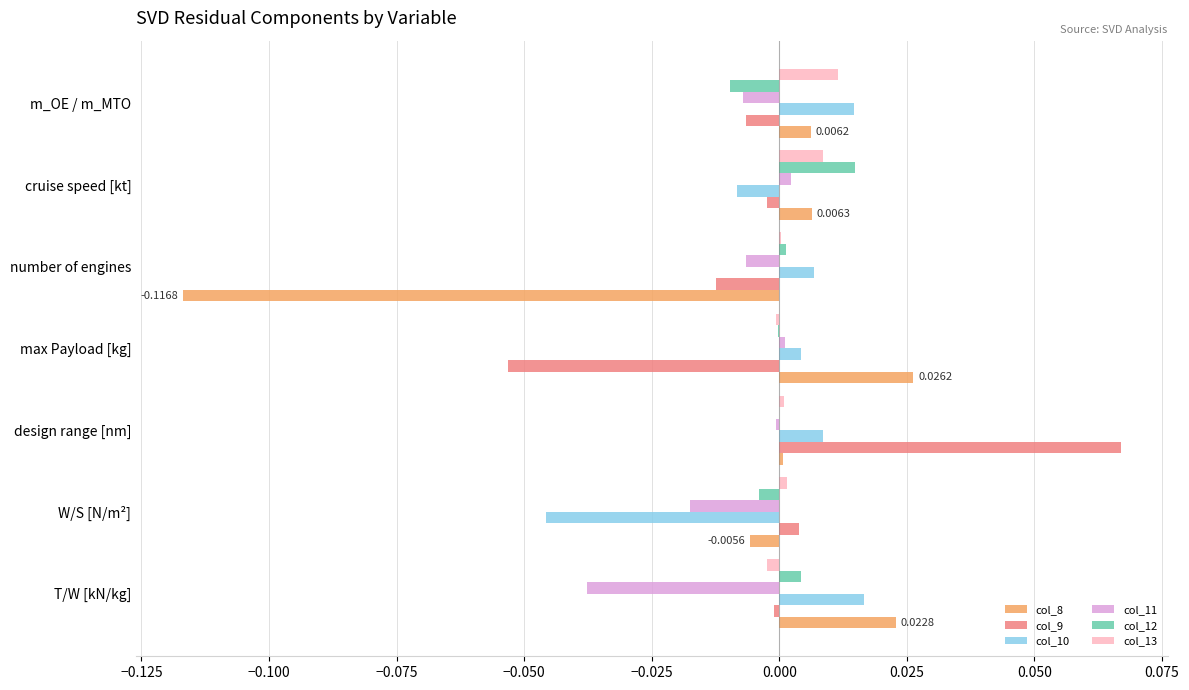

At which category is the sum across all series the highest?

design range [nm]